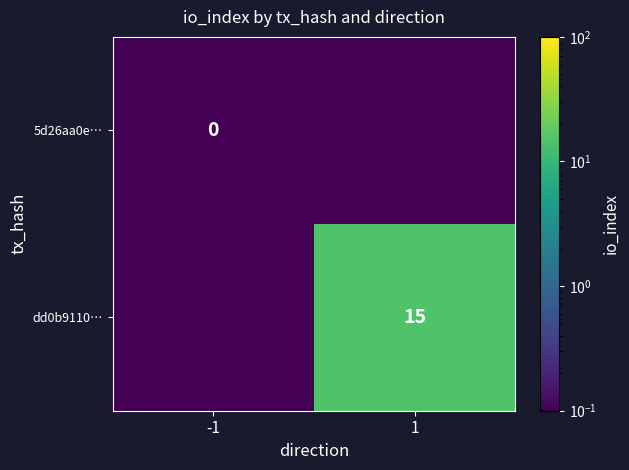

True or false: dd0b9110… has a value of 6.2 at 1.

False